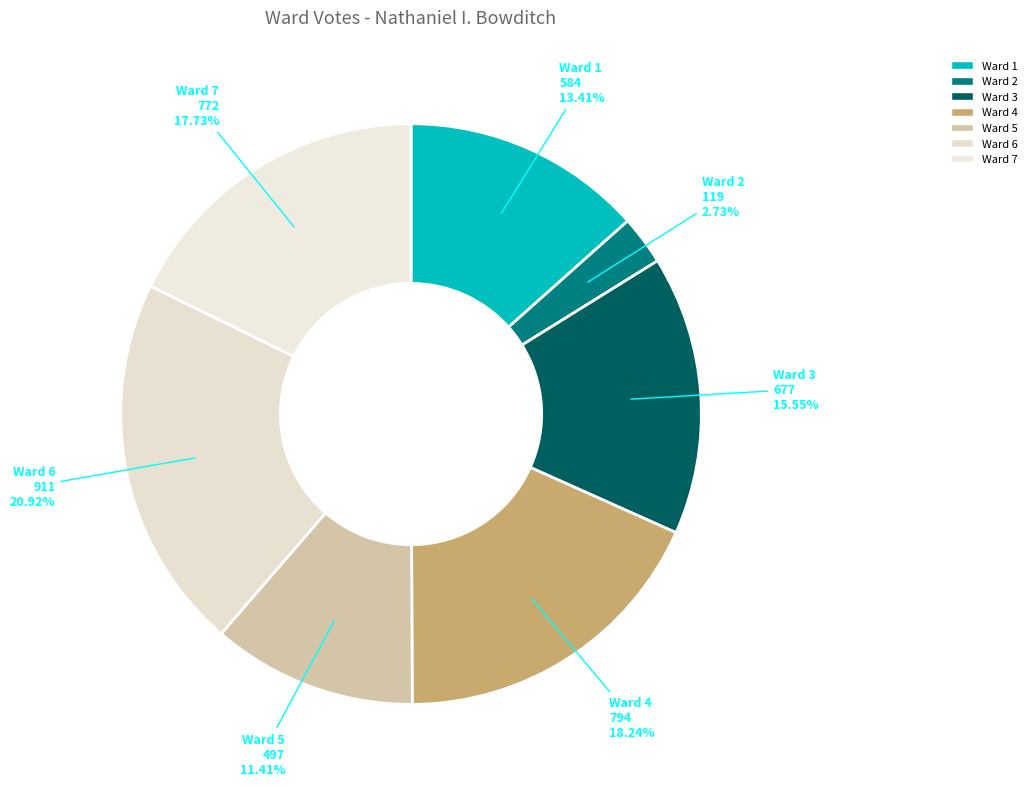

Does any single category account for the majority?

No